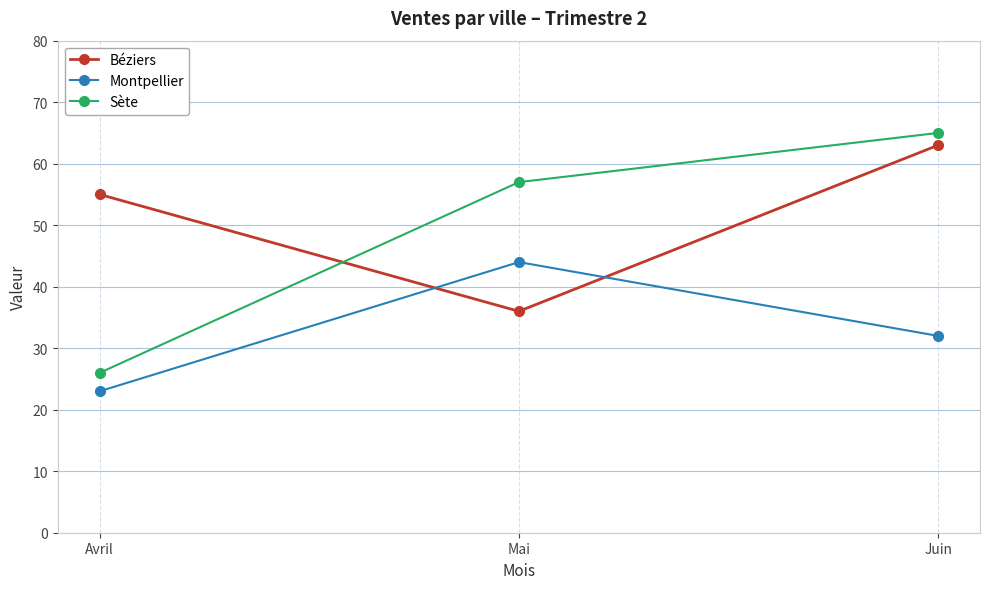

What is the greatest value displayed?

65